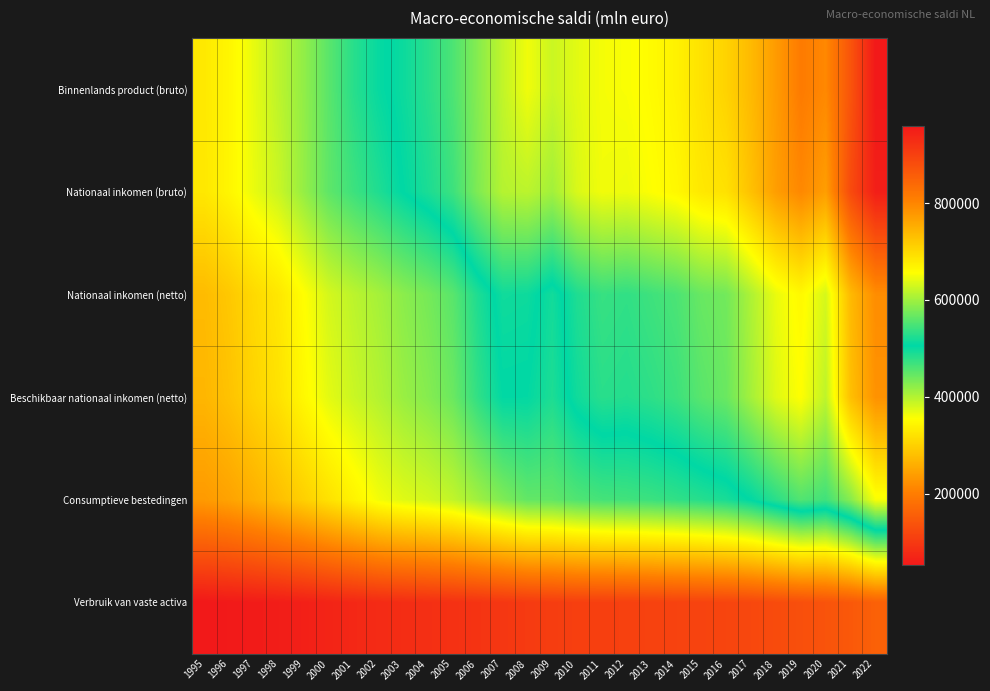

How many series are shown in this chart?

6